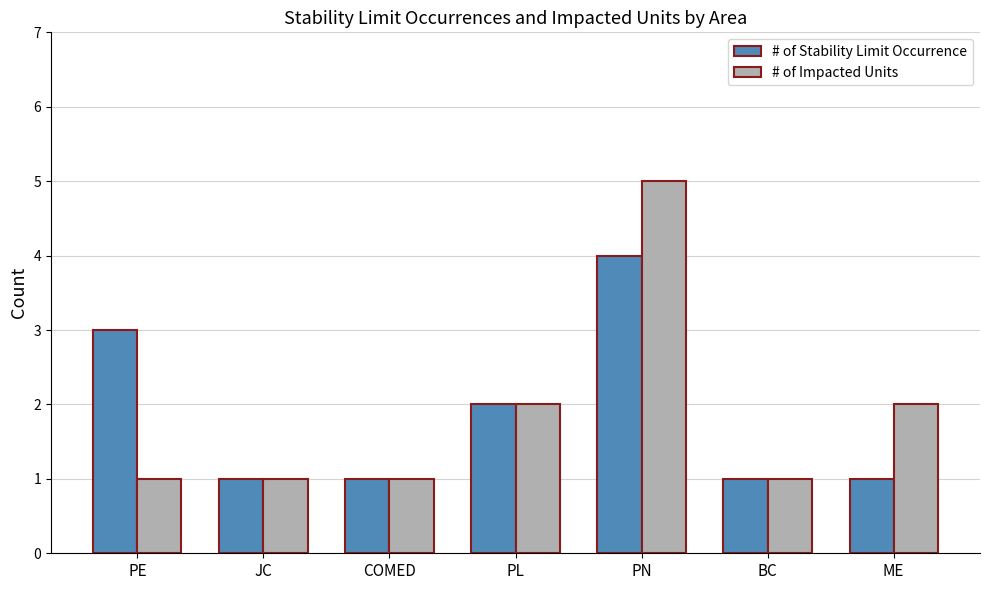

What is the minimum value shown in the chart?

1